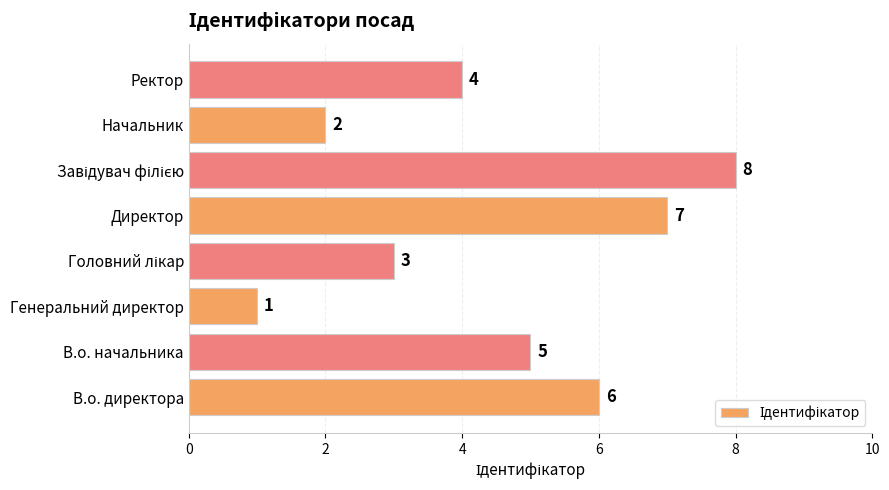

Between Генеральний директор and Ректор, which is larger?

Ректор